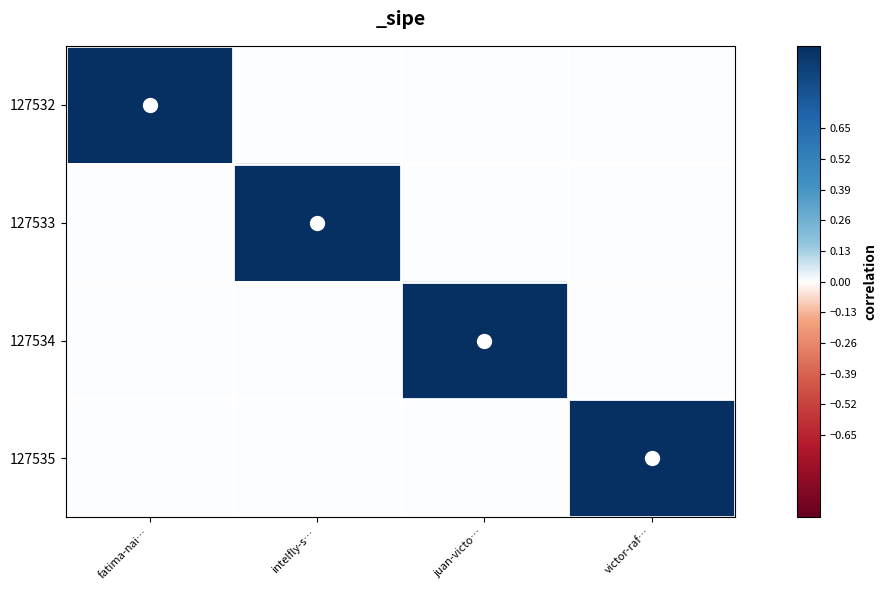

At fatima-nai…, list the series in order from largest to smallest.

127532, 127533, 127534, 127535